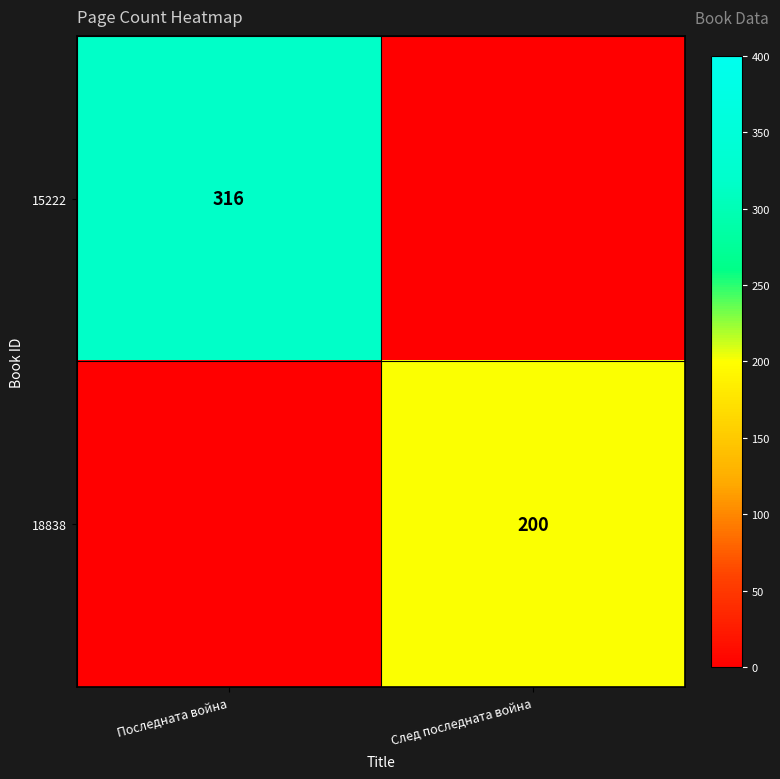

What is the total value across all series at Последната война?

316